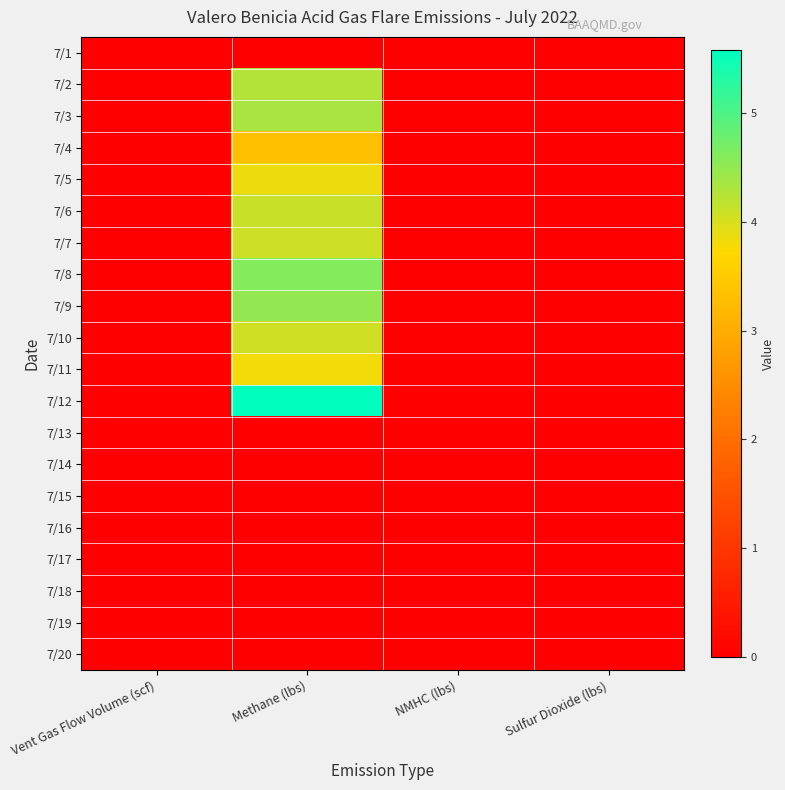

At which category is the sum across all series the highest?

Methane (lbs)